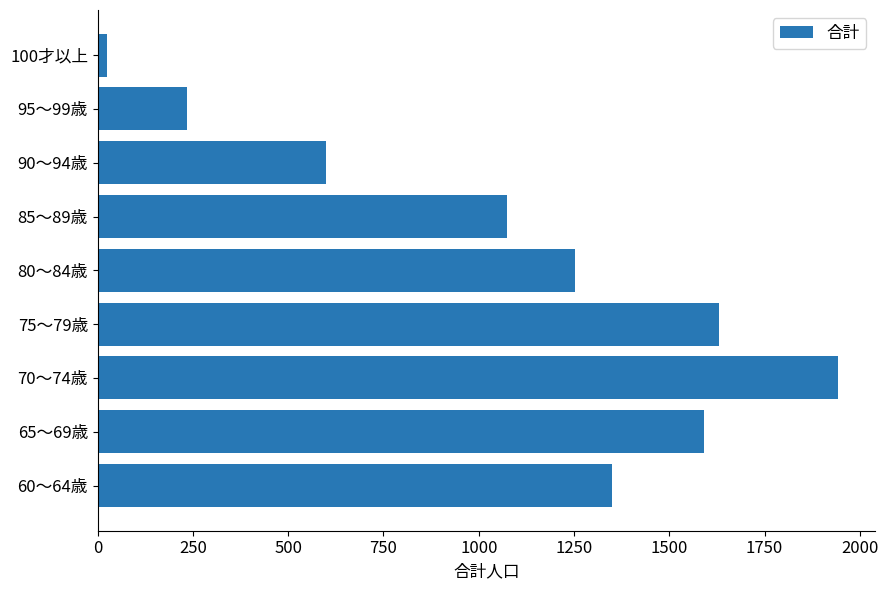

Which has a higher value, 80～84歳 or 90～94歳?

80～84歳